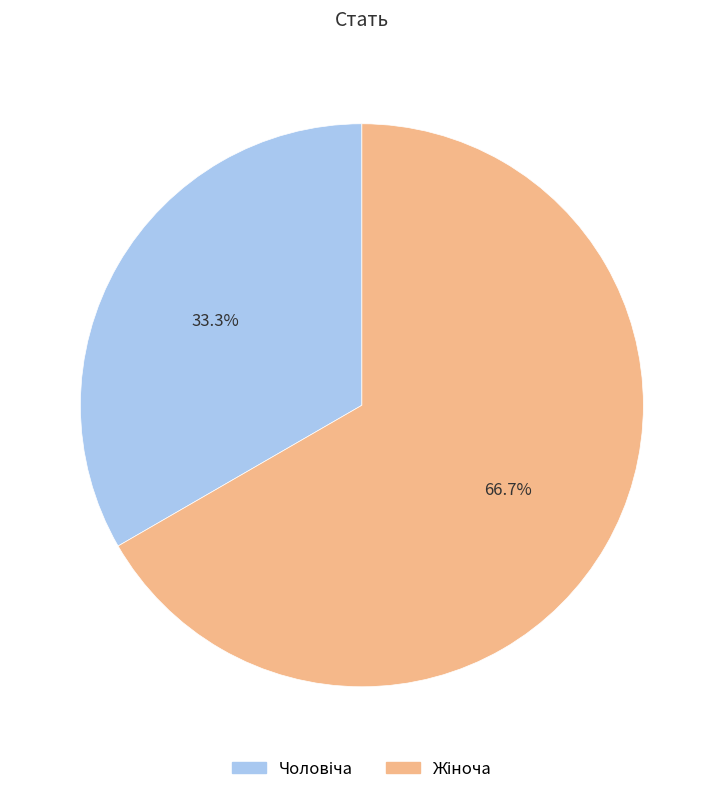

Is there a majority slice in this chart?

Yes